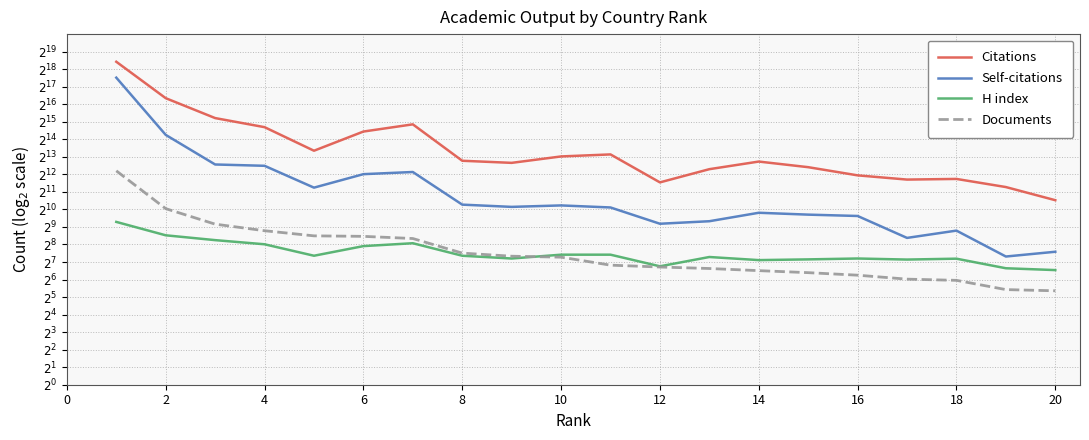

Rank the series at 17 from lowest to highest value.

Documents, H index, Self-citations, Citations